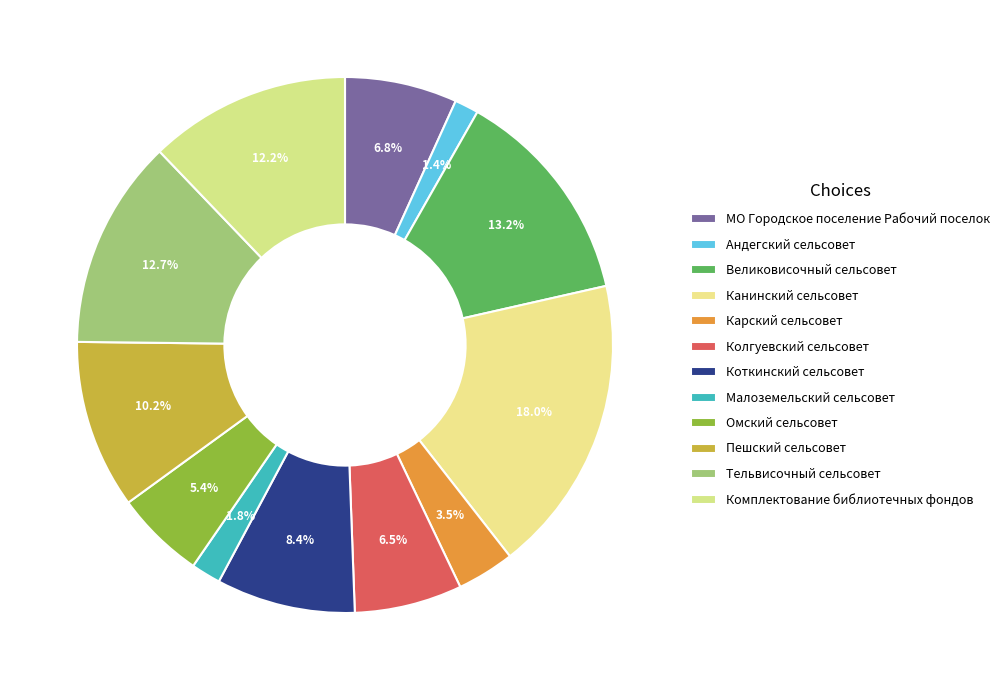

What percentage is the Малоземельский сельсовет slice, to the nearest percent?

2%